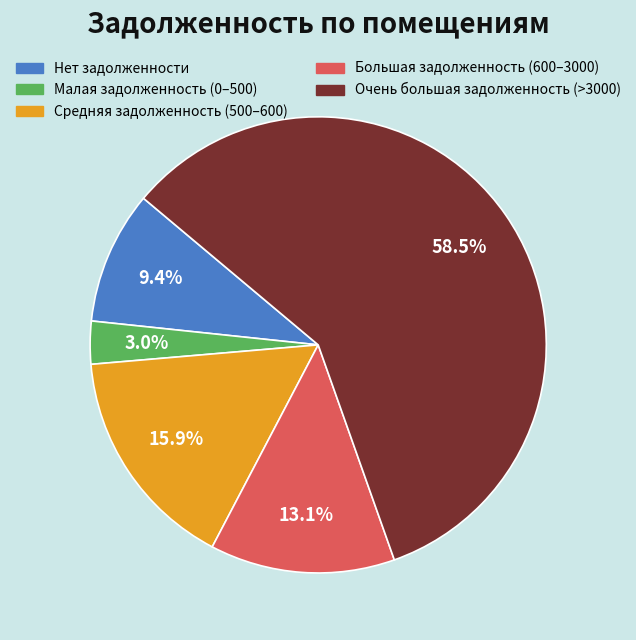

Does Очень большая задолженность (>3000) represent more than half of the total?

Yes